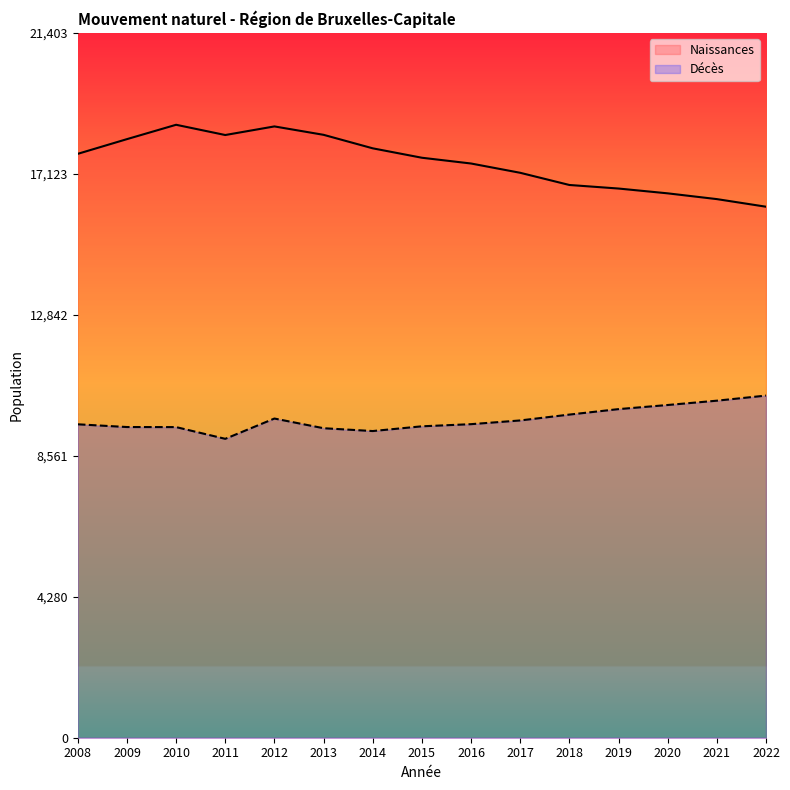

What are all the series names shown in the legend?

Naissances, Décès